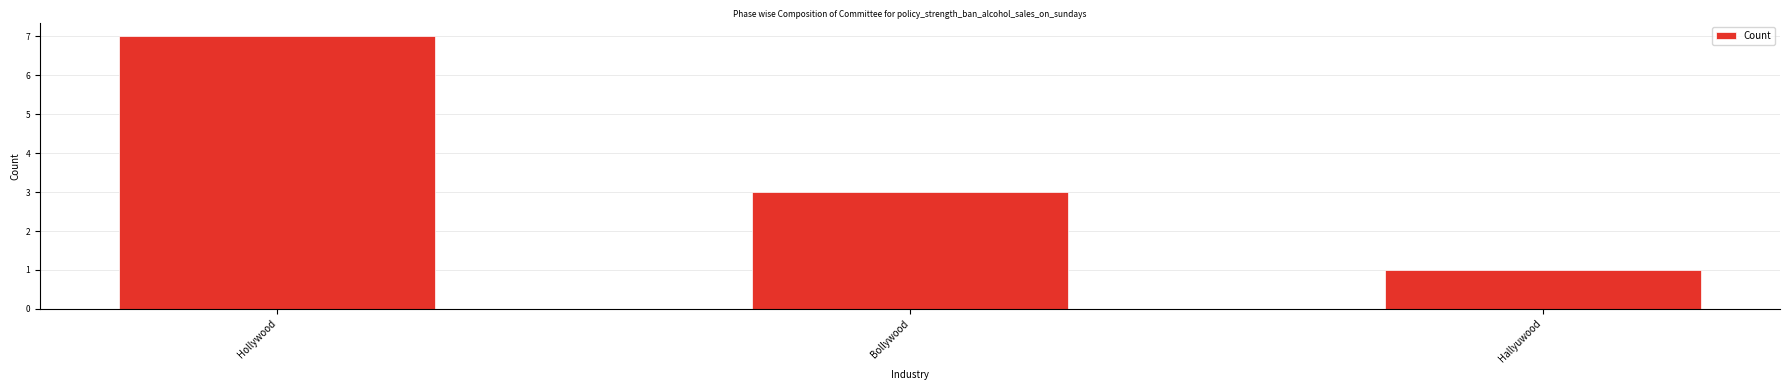

What value does the data have at Hallyuwood?

1